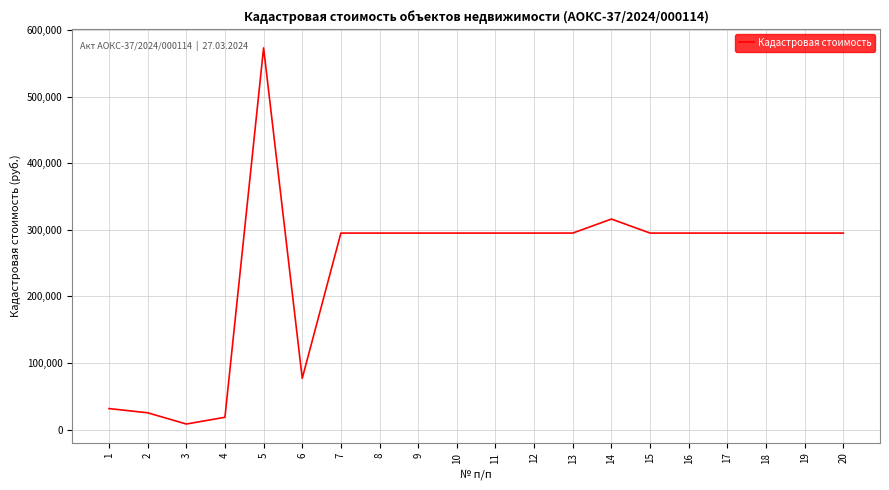

The chart shows a value of 143186.3 at 20. True or false?

False